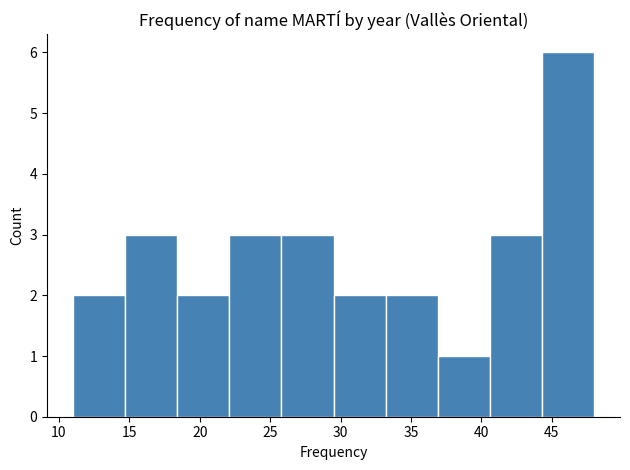

Reading left to right, list every bar in this chart as the range it spans on the x-axis followed by its height. Neither the bar edges nor the heights are printed on the chart, so give them approximately, as read against the axes.

11.0 to 14.7: 2
14.7 to 18.4: 3
18.4 to 22.1: 2
22.1 to 25.8: 3
25.8 to 29.5: 3
29.5 to 33.2: 2
33.2 to 36.9: 2
36.9 to 40.6: 1
40.6 to 44.3: 3
44.3 to 48.0: 6